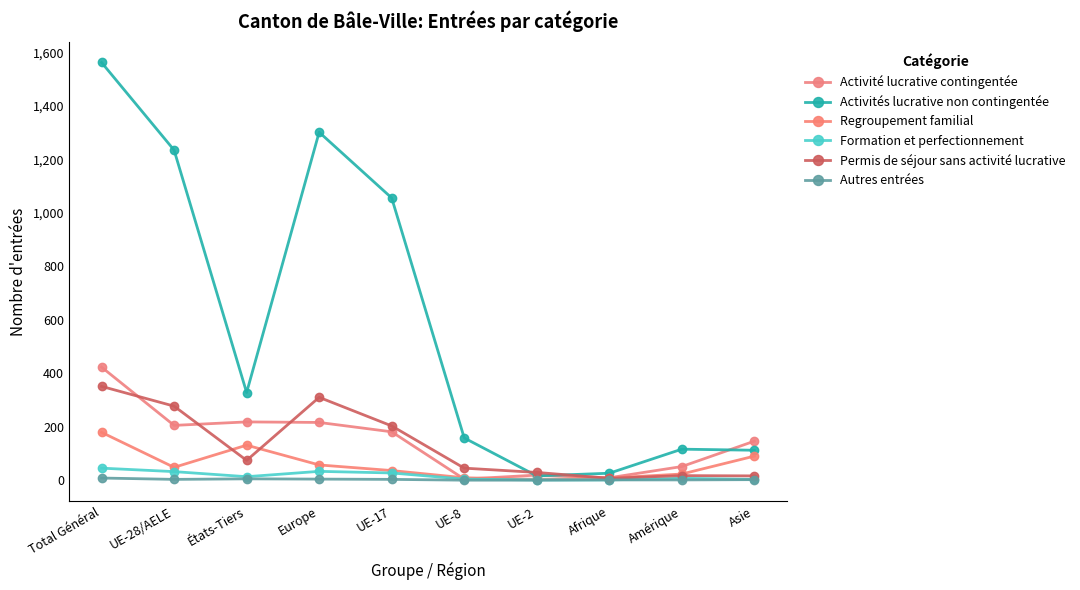

True or false: Regroupement familial and Formation et perfectionnement cross at least once.

False